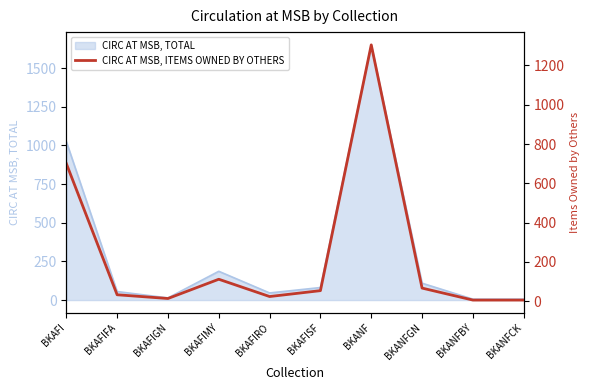

What is the label of the 8th point from the left?

BKANFGN